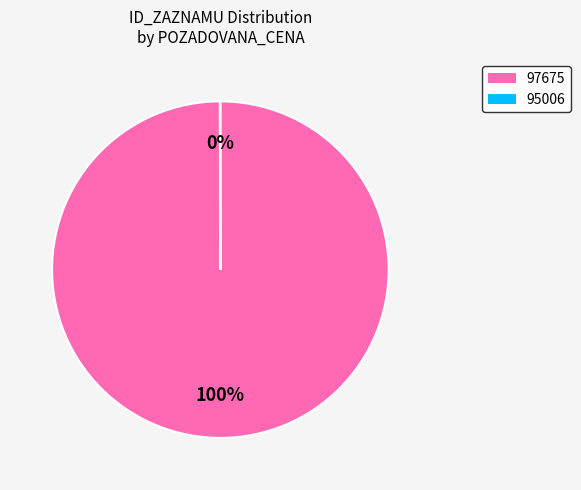

Which slice is the largest?

97675